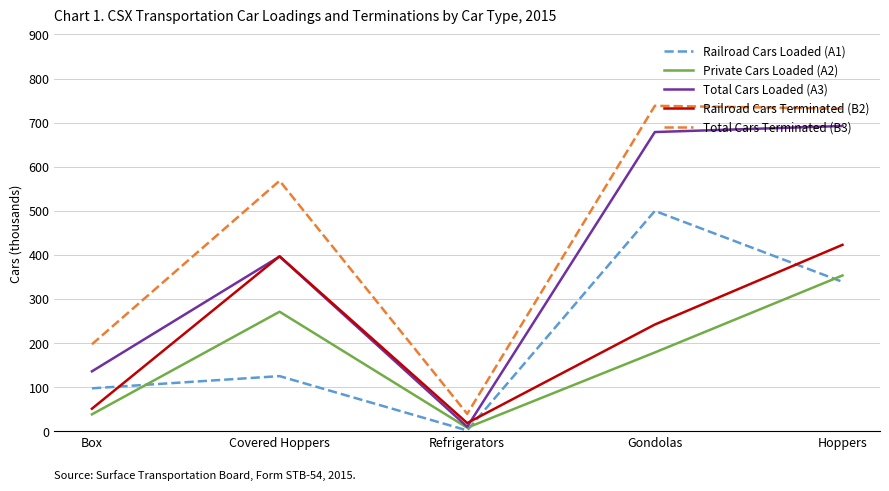

What is the average value of the Railroad Cars Terminated (B2) series?

226.5